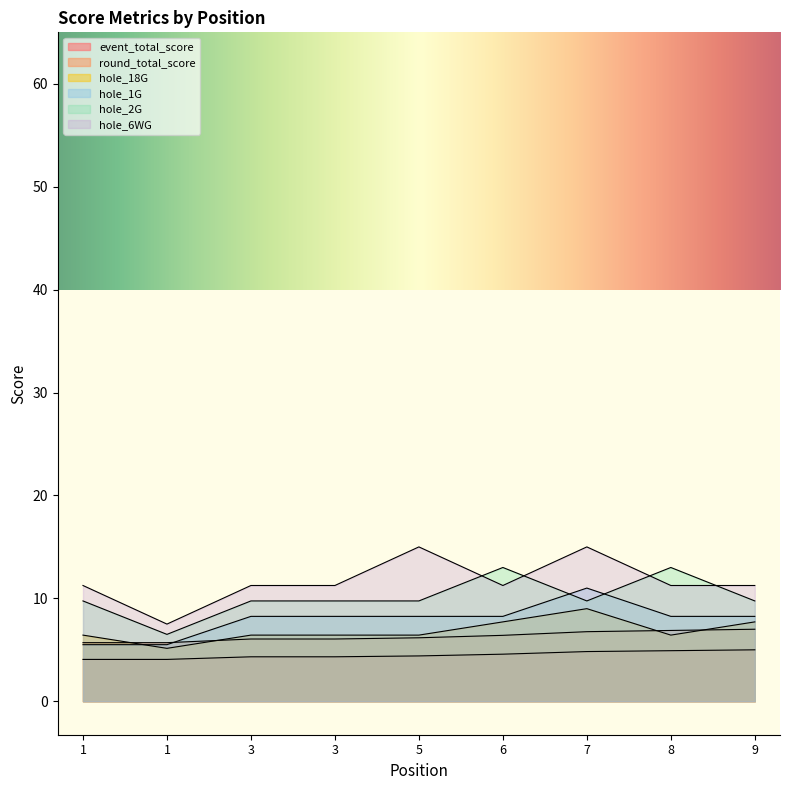

Does the chart display data point markers on the line(s)?

No